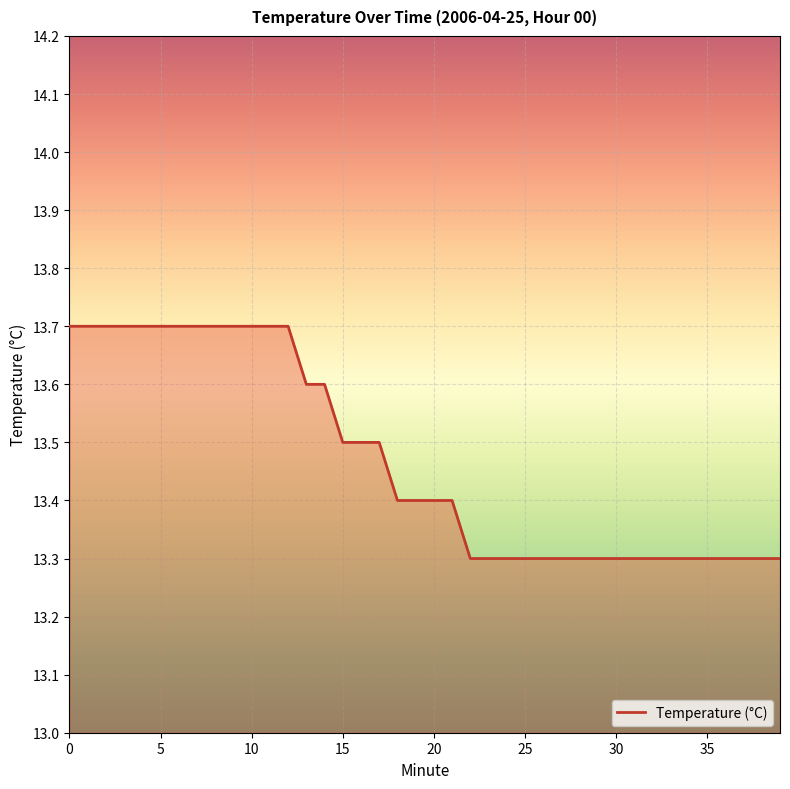

What is the difference between the maximum and minimum values?

0.4